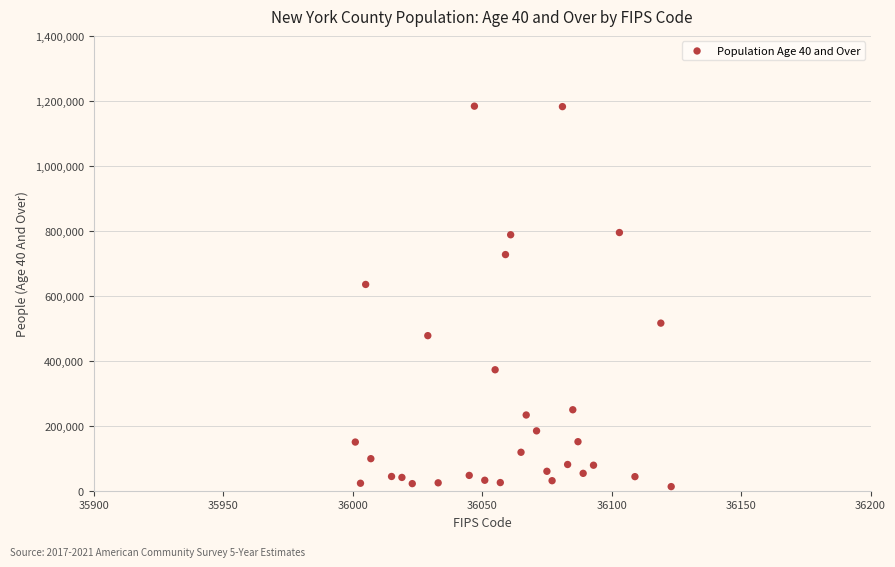

What Y value in the scatter plot is closest to 598169?

634926